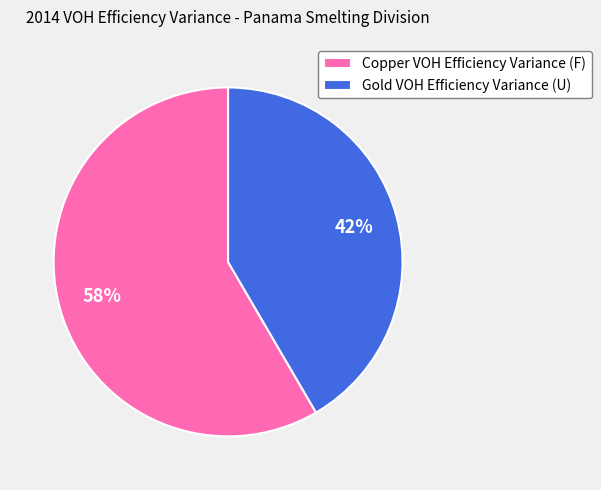

What is the ratio of the value at Copper VOH Efficiency Variance (F) to the value at Gold VOH Efficiency Variance (U)?

1.4